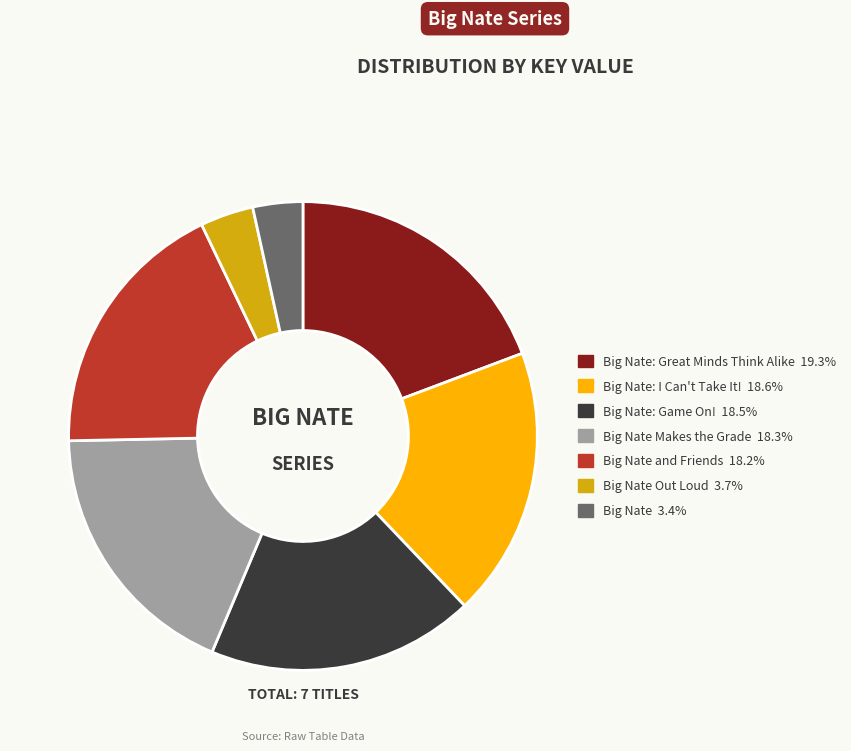

Is there any slice that represents more than half of the pie?

No